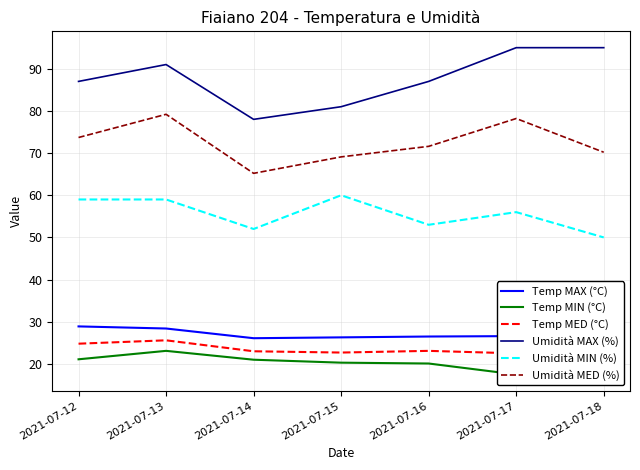

The Umidità MAX (%) series shows 122.4 at 2021-07-13. True or false?

False